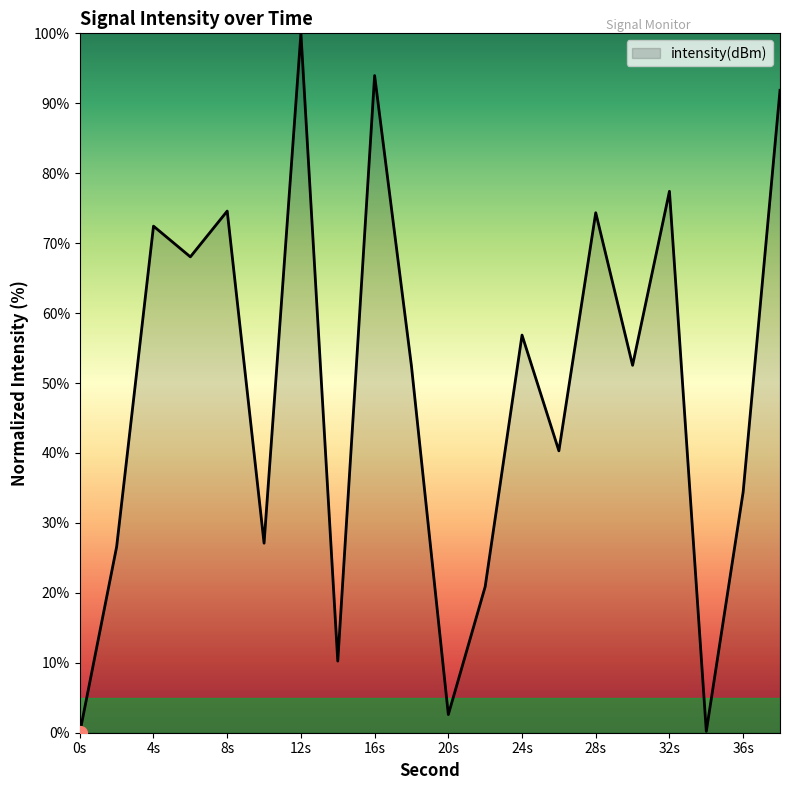

What is the maximum value shown in the chart?

100.0